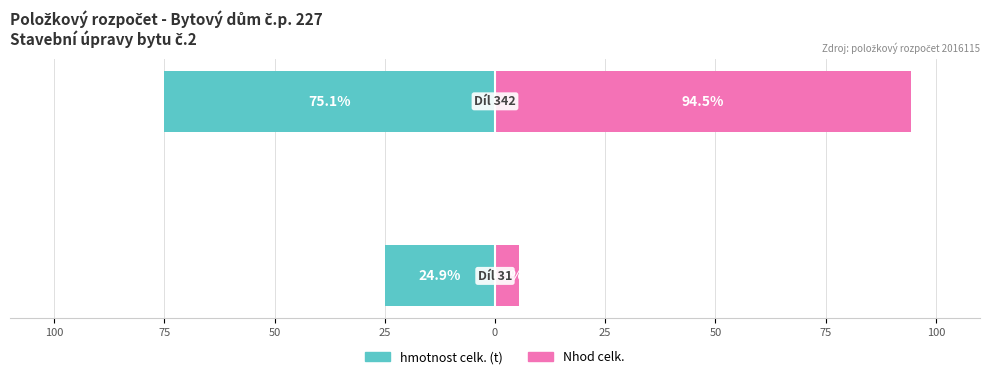

The hmotnost celk. (t) series shows -132.4 at 75. True or false?

False